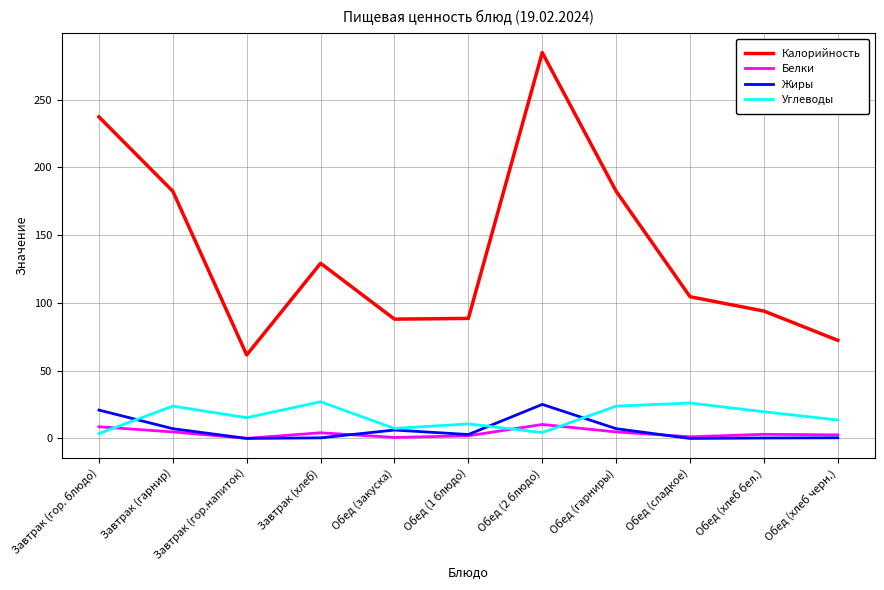

Which series has the largest range (max minus min)?

Калорийность